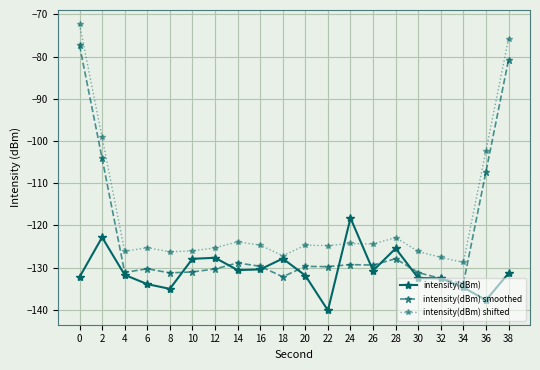

At which category does intensity(dBm) reach its first local valley?

8